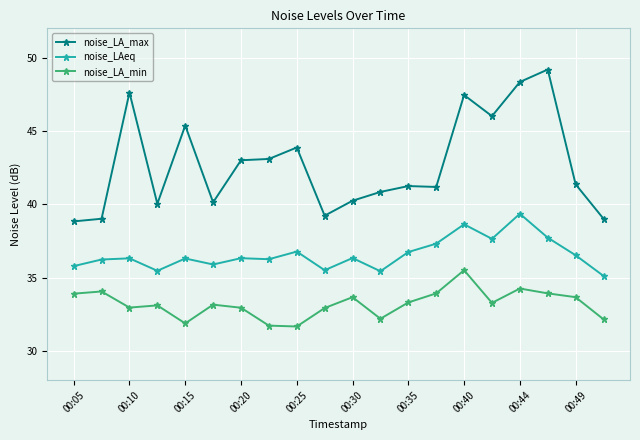

What is the difference between the maximum and minimum values in the noise_LA_max series?

10.4